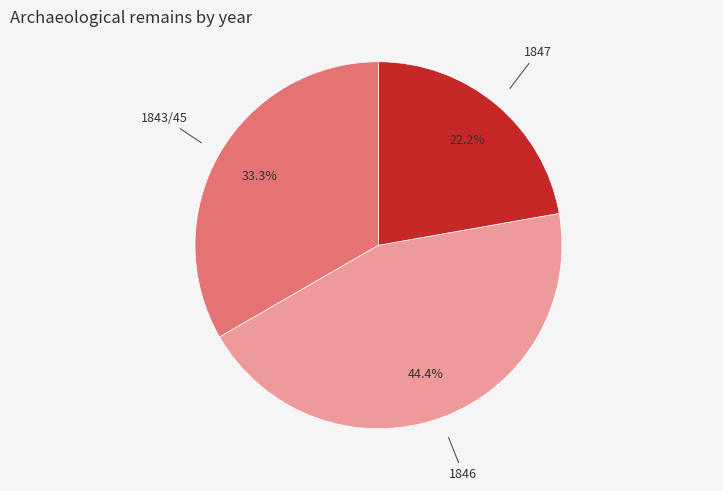

Is there any slice that represents more than half of the pie?

No